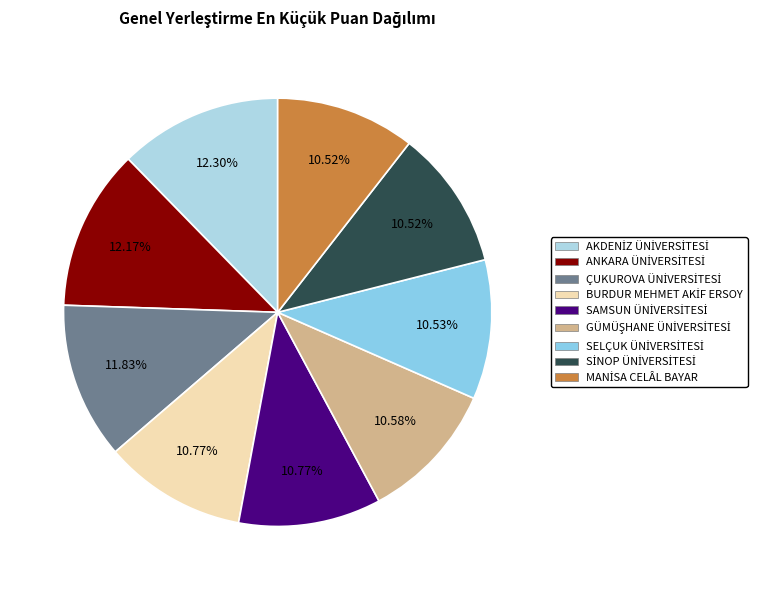

To the nearest percent, what is the difference between the largest and smallest slice percentages?

2%